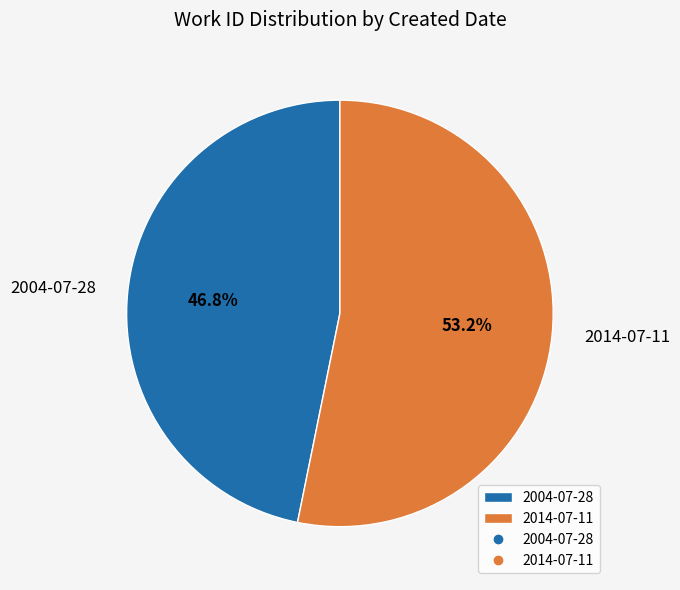

To the nearest percent, what is the average slice percentage?

50%